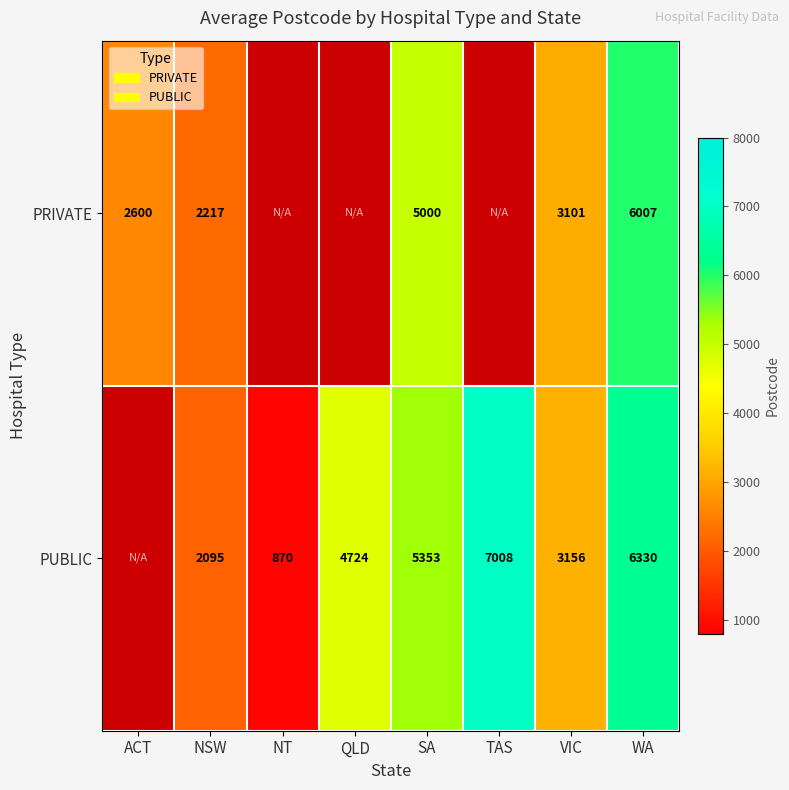

How many distinct data groups are displayed?

2